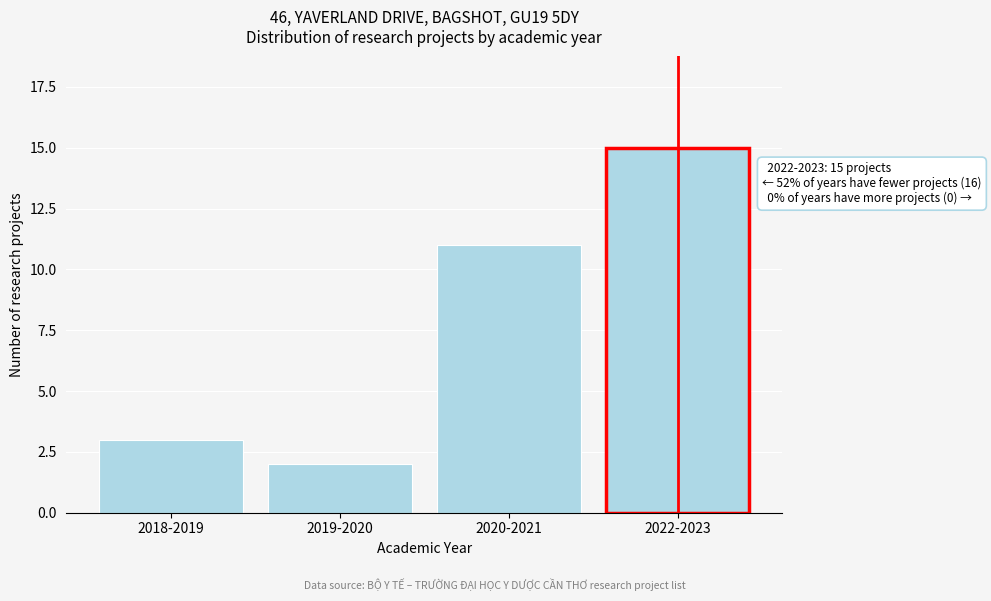

Reading right to left, transcribe all the data shown in this chart.

2022-2023=15	2020-2021=11	2019-2020=2	2018-2019=3